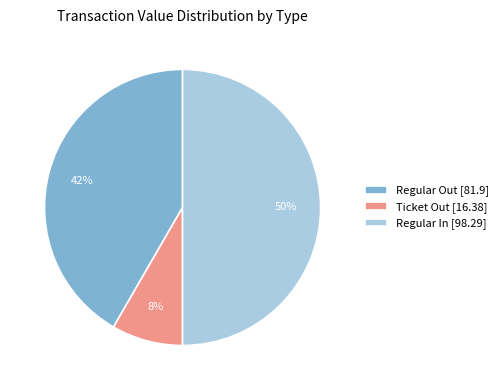

Count the number of slices in the pie.

3